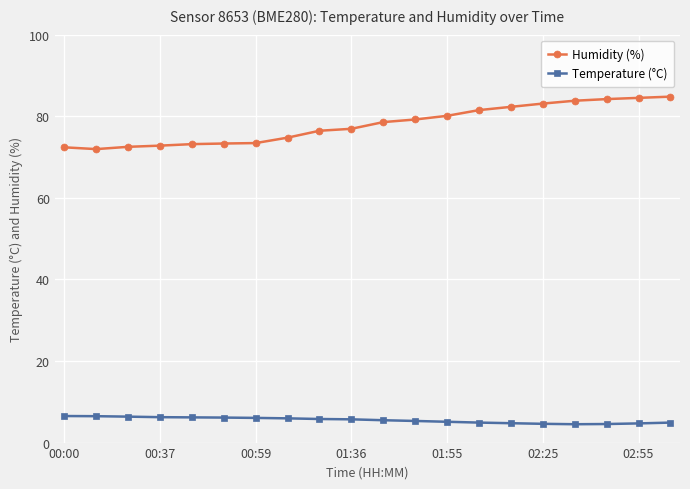

What is the maximum value shown in the chart?

84.8